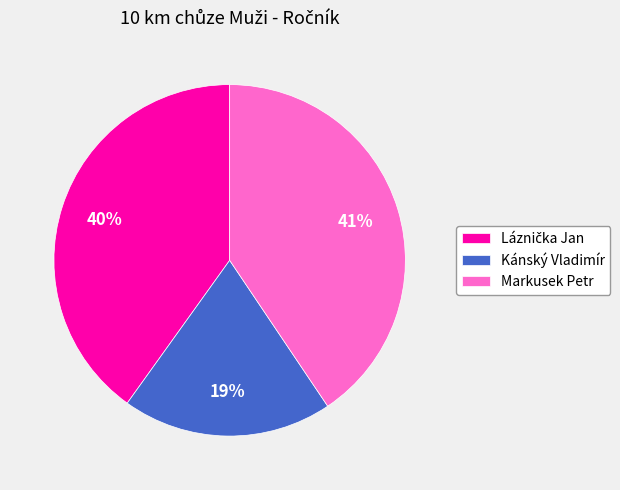

Do Kánský Vladimír and Markusek Petr together represent more than half of the pie?

Yes